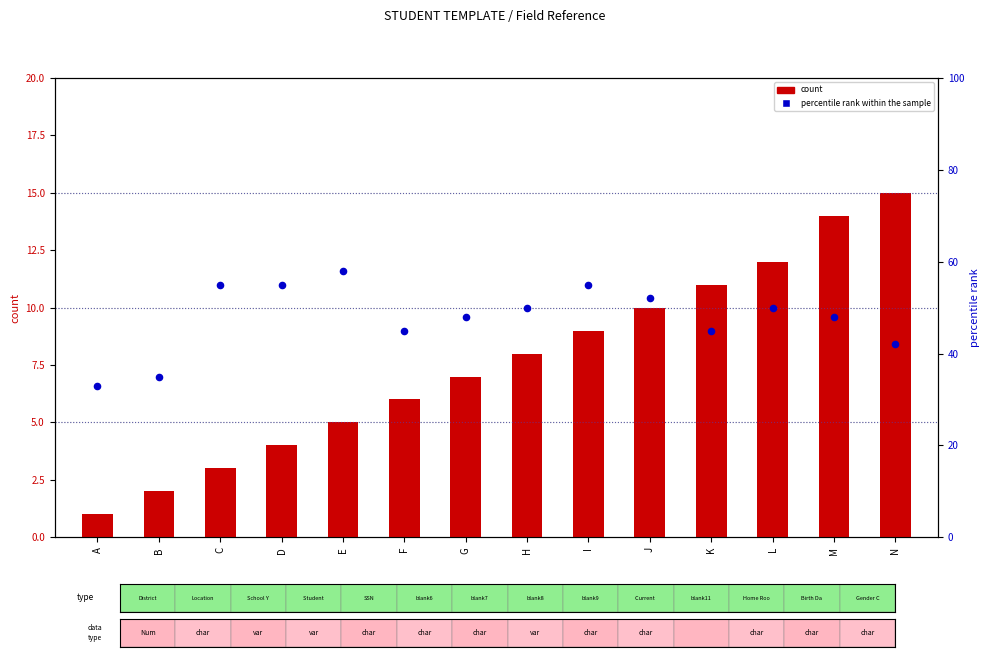

At which category is the sum across all series the highest?

I